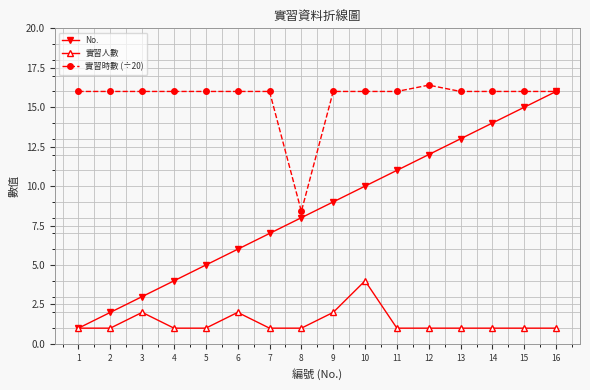

True or false: No. has more than 0 interior local peaks.

False